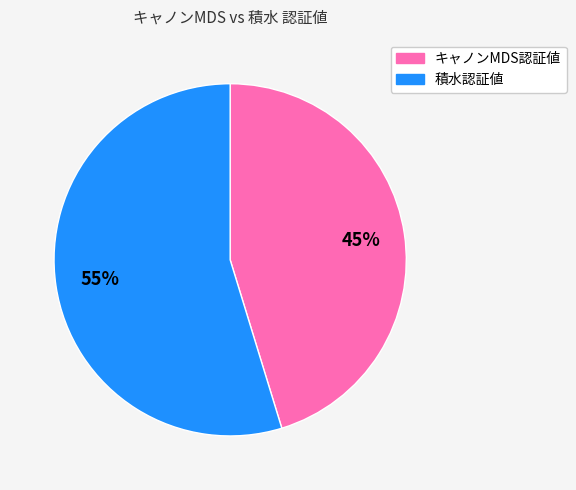

Is the sum of キャノンMDS認証値 and 積水認証値 greater than half?

Yes